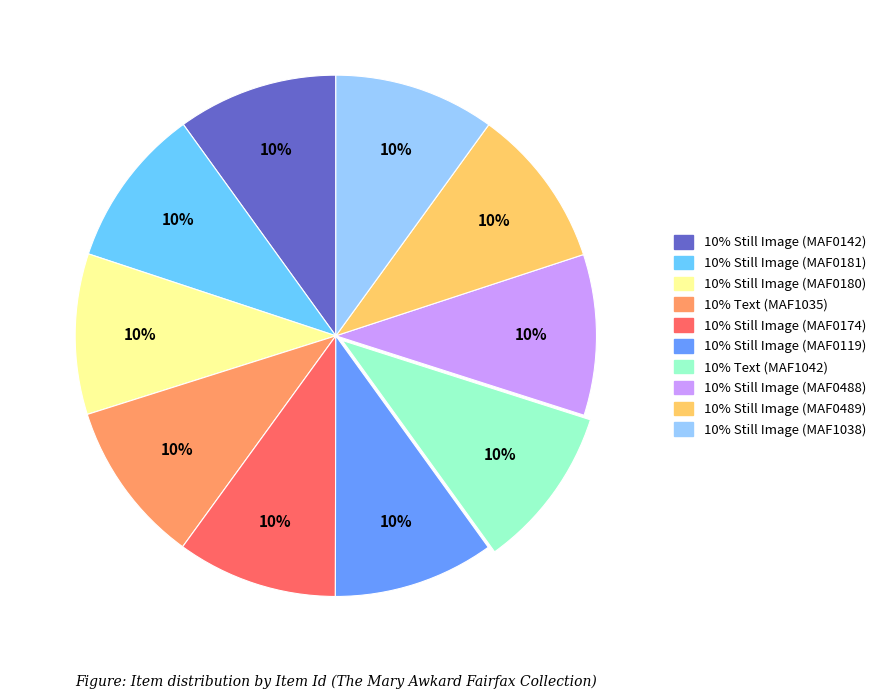

To the nearest percent, what is the average slice percentage?

10%